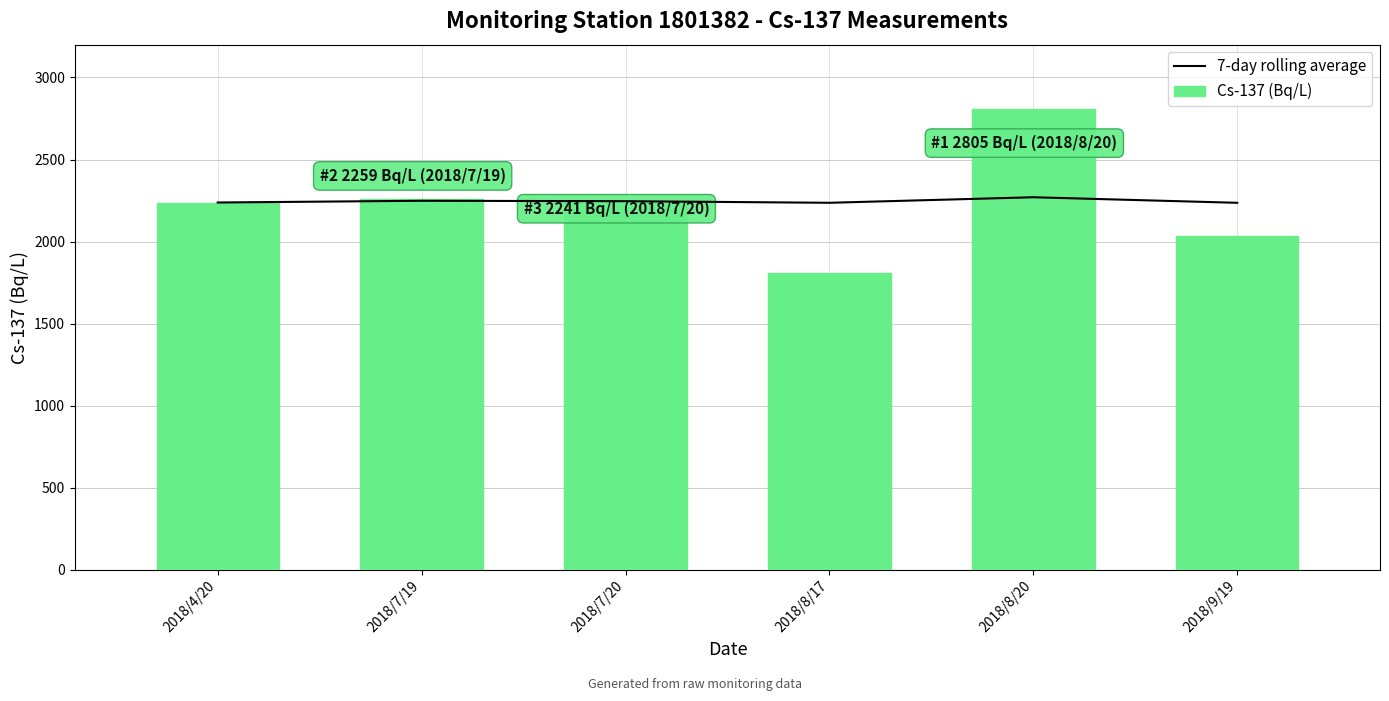

The 7-day rolling average series shows 2248.5 at 2018/7/19. True or false?

True